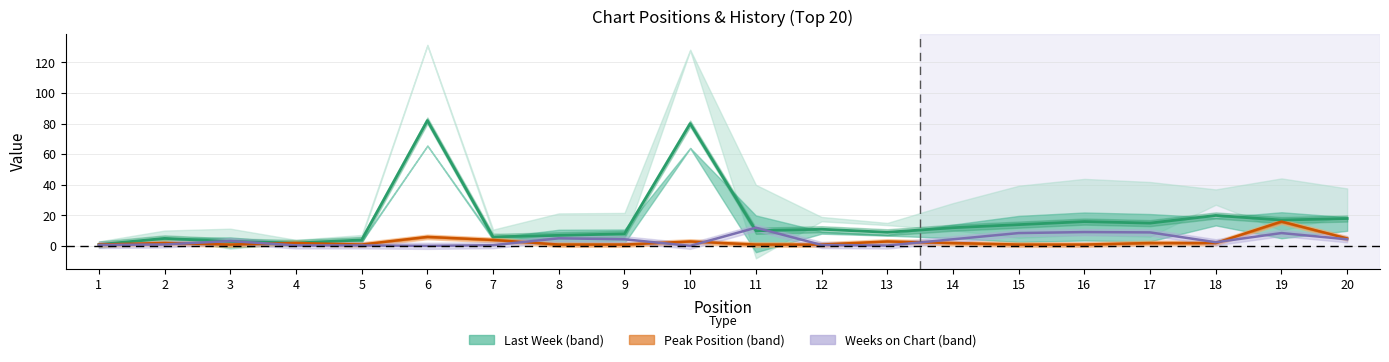

At which label does Last Week reach its peak?

6